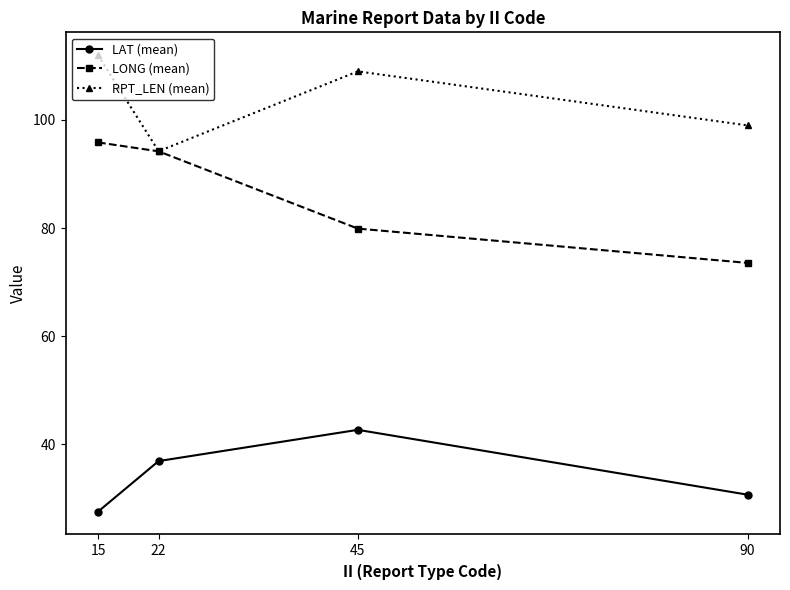

The value of LAT (mean) at 15 is 19.0. True or false?

False